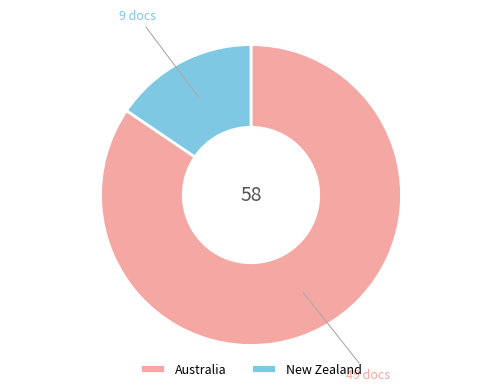

Is the sum of New Zealand and Australia greater than half?

Yes